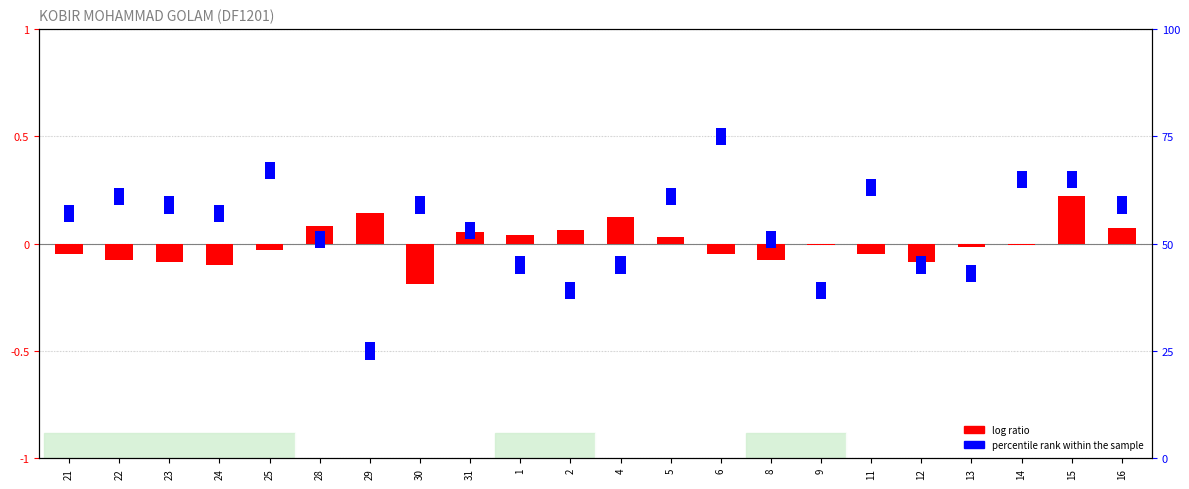

How many values are below 0?

13